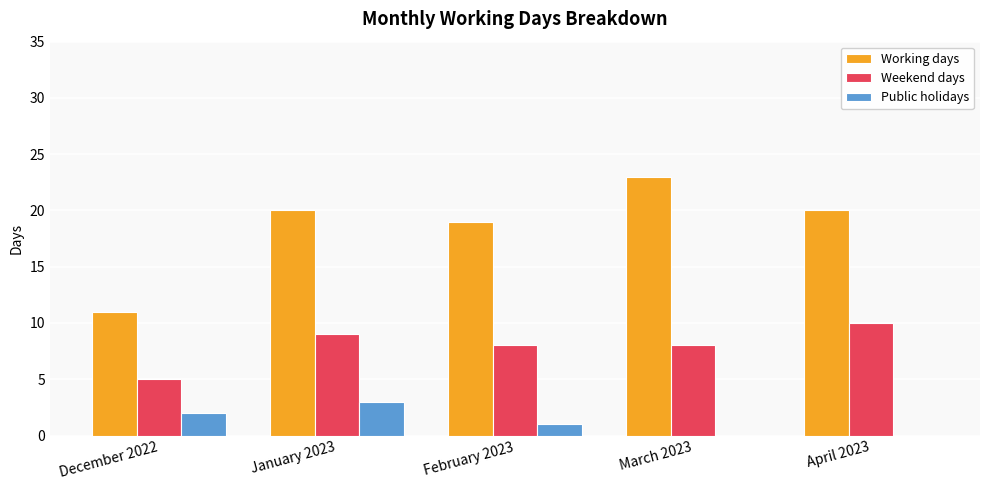

Where does the Public holidays series first go above 1?

December 2022